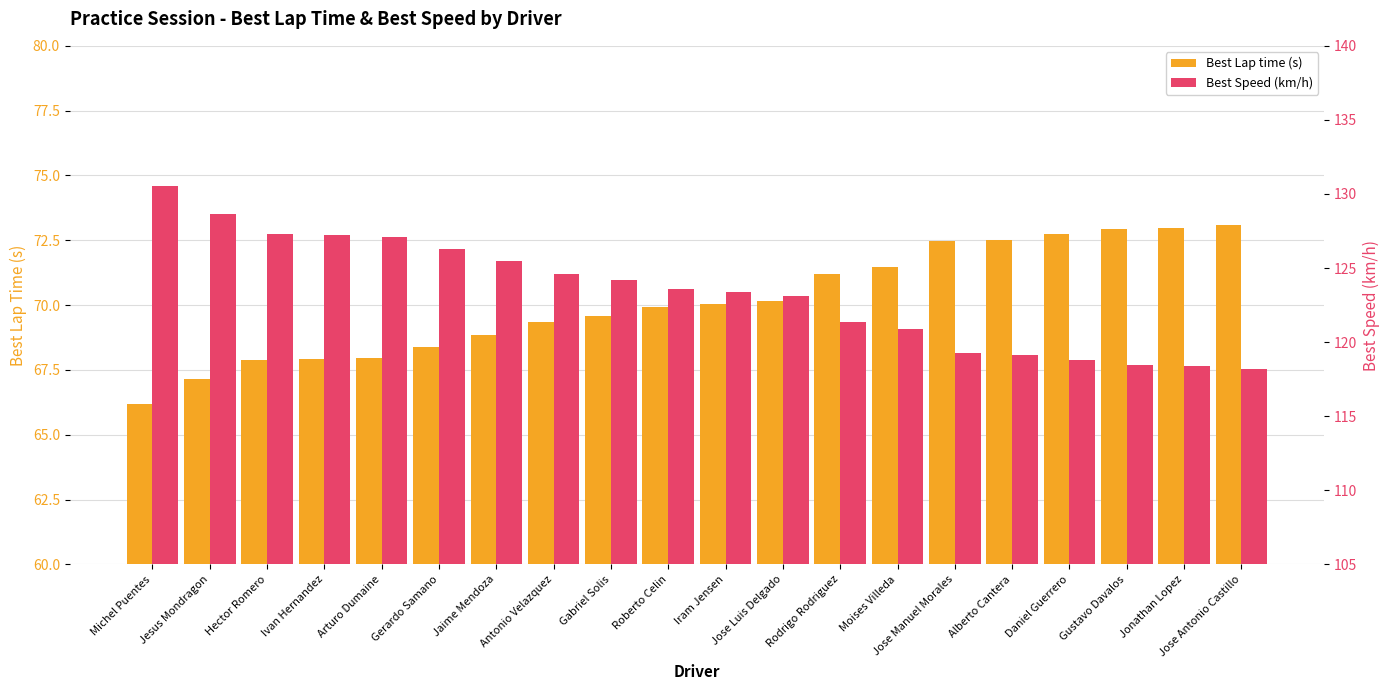

Reading right to left, list all the values displayed in this chart.

Best Lap time (s): 73.1	73.0	72.9	72.7	72.5	72.5	71.5	71.2	70.2	70.0	69.9	69.6	69.3	68.9	68.4	68.0	67.9	67.9	67.2	66.2
Best Speed (km/h): 118.2	118.4	118.4	118.8	119.1	119.2	120.9	121.3	123.1	123.4	123.6	124.2	124.6	125.5	126.3	127.1	127.2	127.3	128.6	130.5